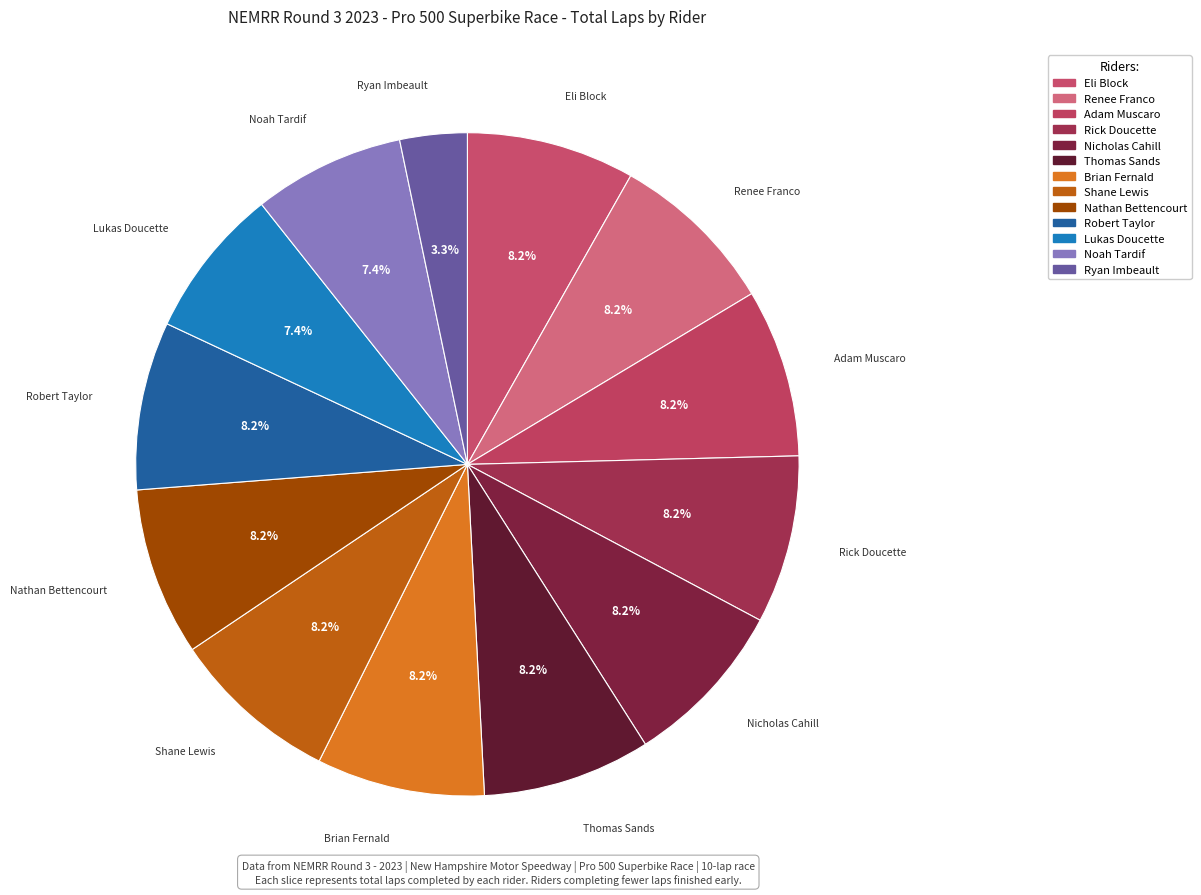

Count the number of slices in the pie.

13